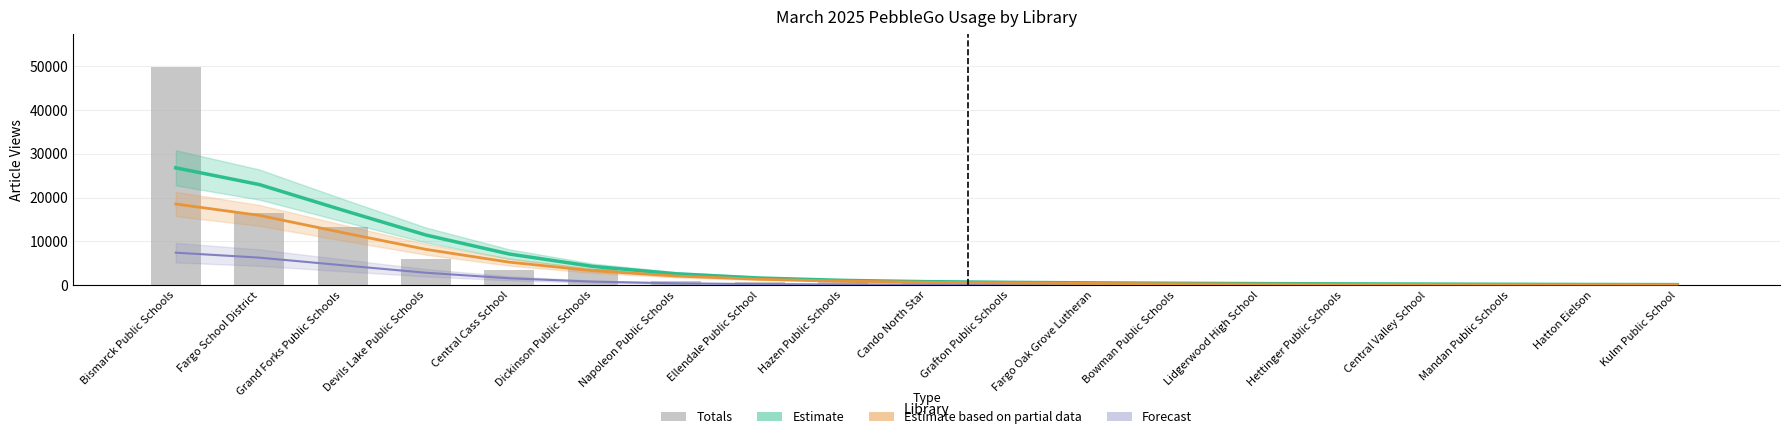

What is the minimum value shown in the chart?

51.0